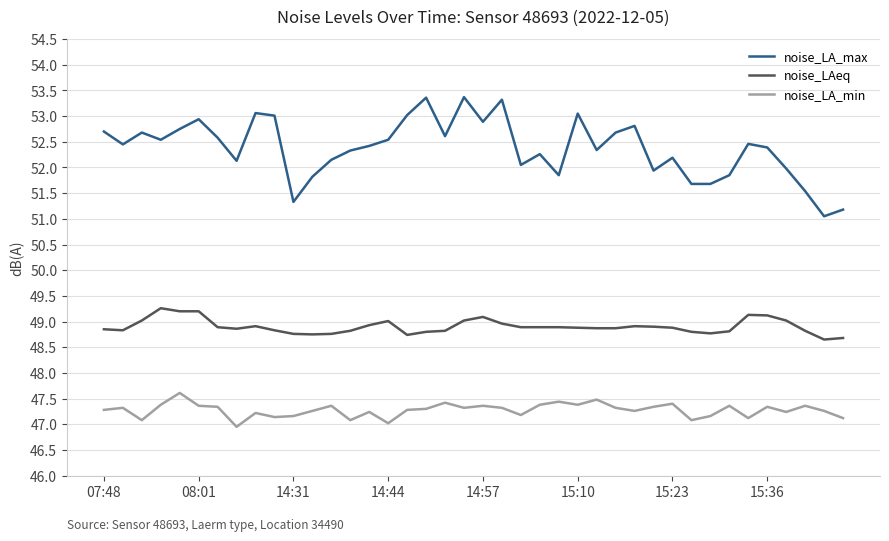

Which series has the largest total across all categories?

noise_LA_max